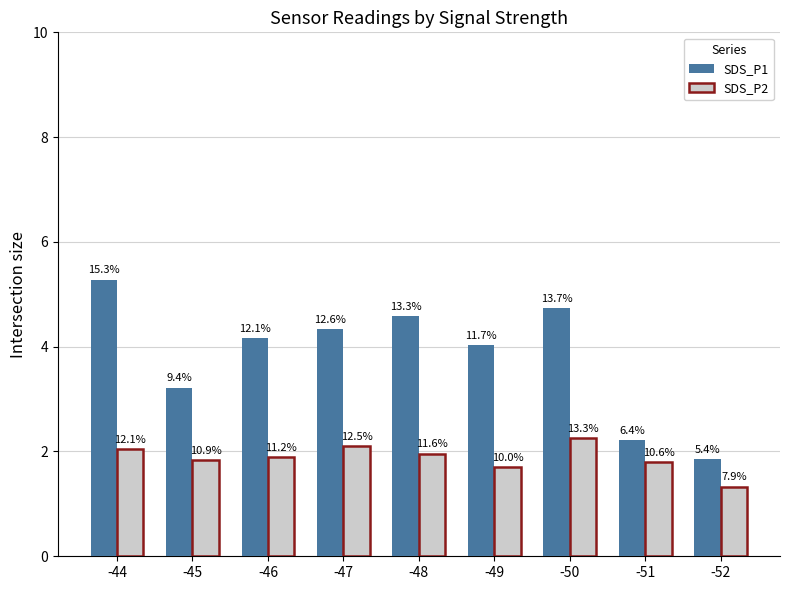

Does the chart contain stacked bars?

No